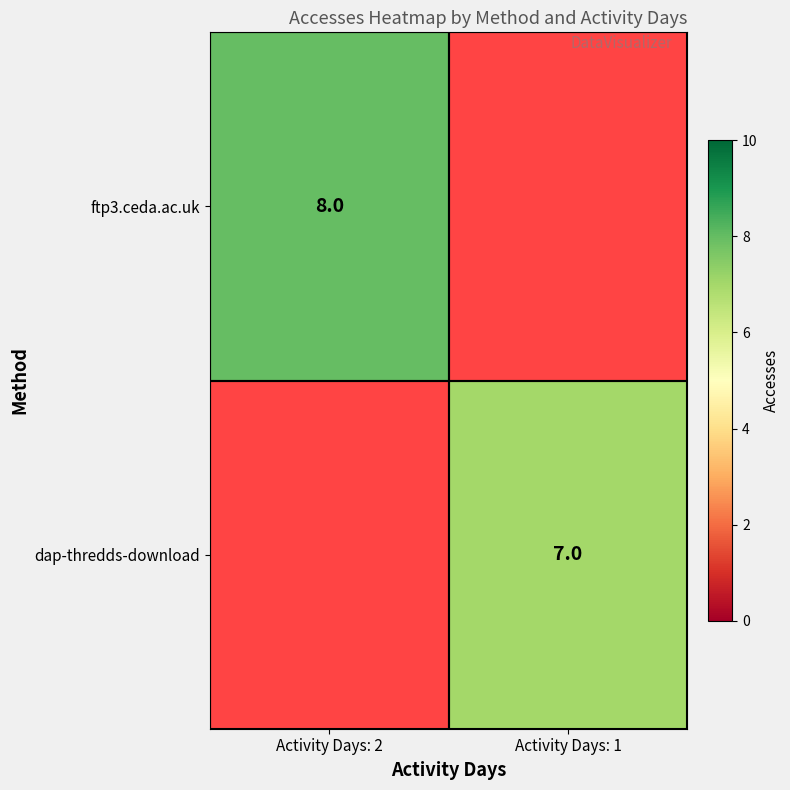

Is it true that ftp3.ceda.ac.uk equals 12 at Activity Days: 2?

False